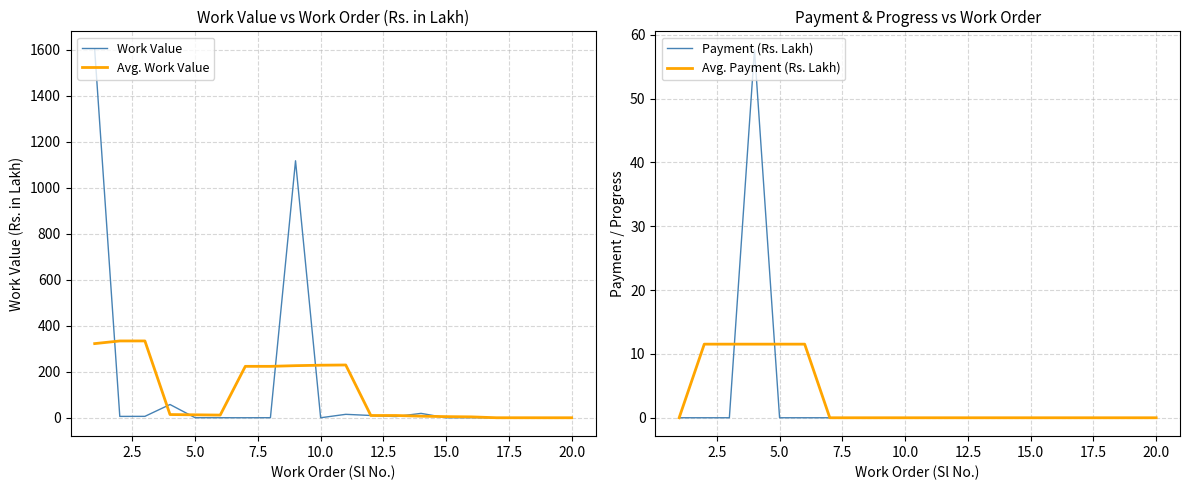

What is the highest value of the Avg. Work Value series?

334.0